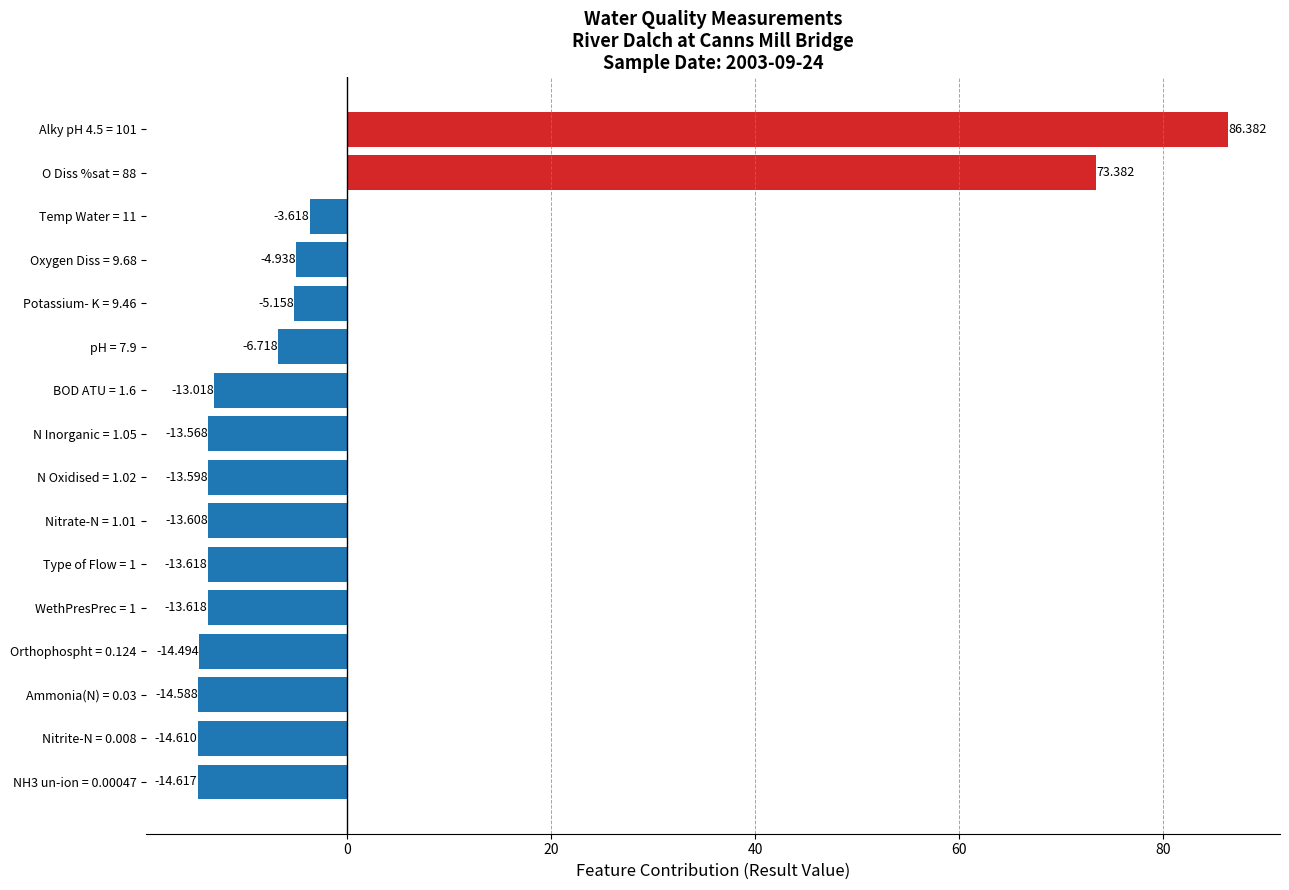

Count the number of values greater than -13.

6